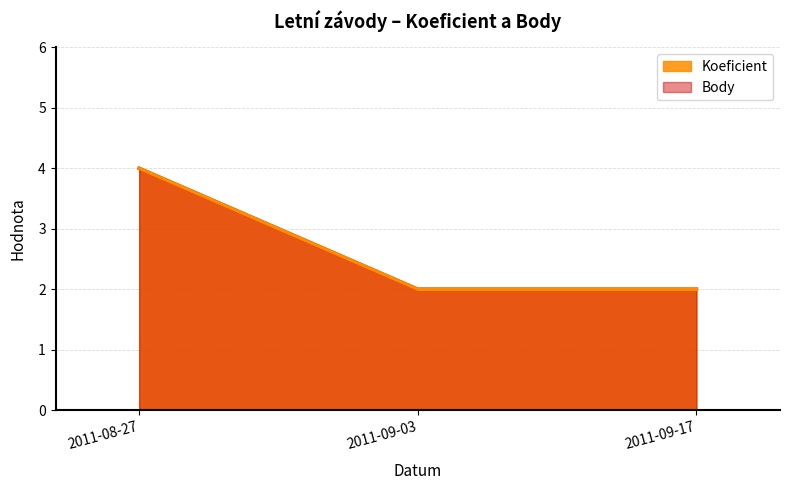

What is the minimum value for Koeficient?

2